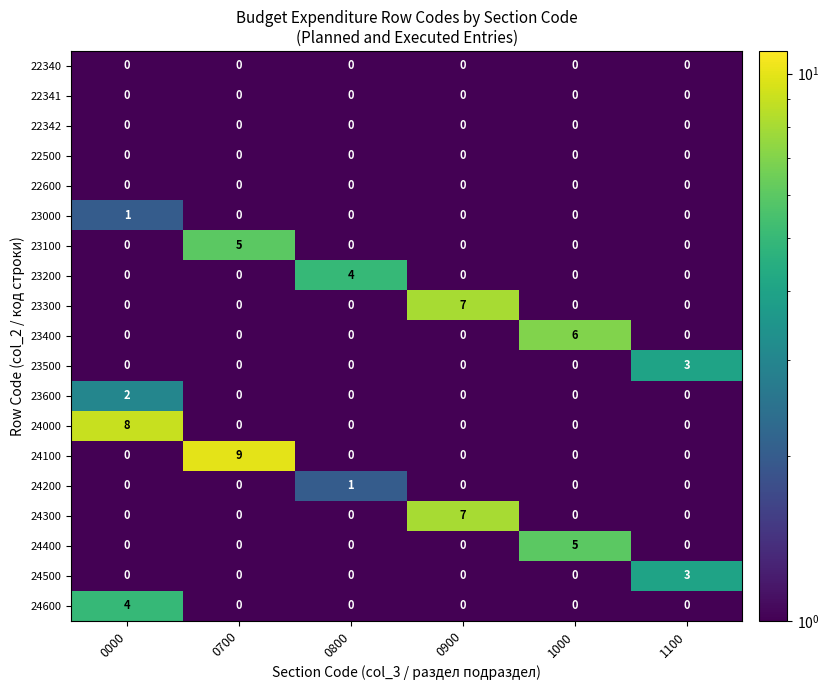

Which category has the highest value in the 23000 series?

0000